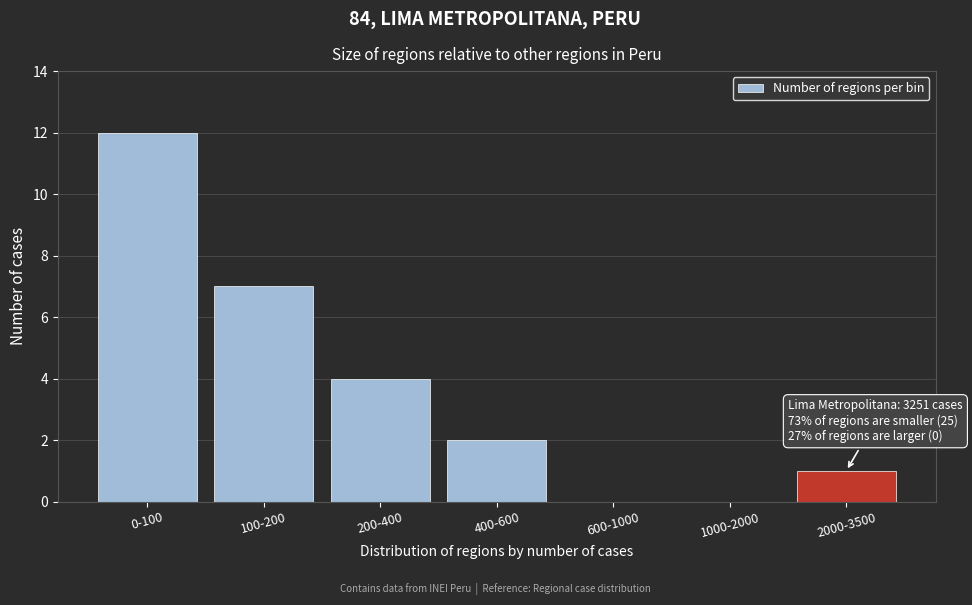

Reading left to right, transcribe all the data shown in this chart.

0-100=12	100-200=7	200-400=4	400-600=2	600-1000=0	1000-2000=0	2000-3500=1